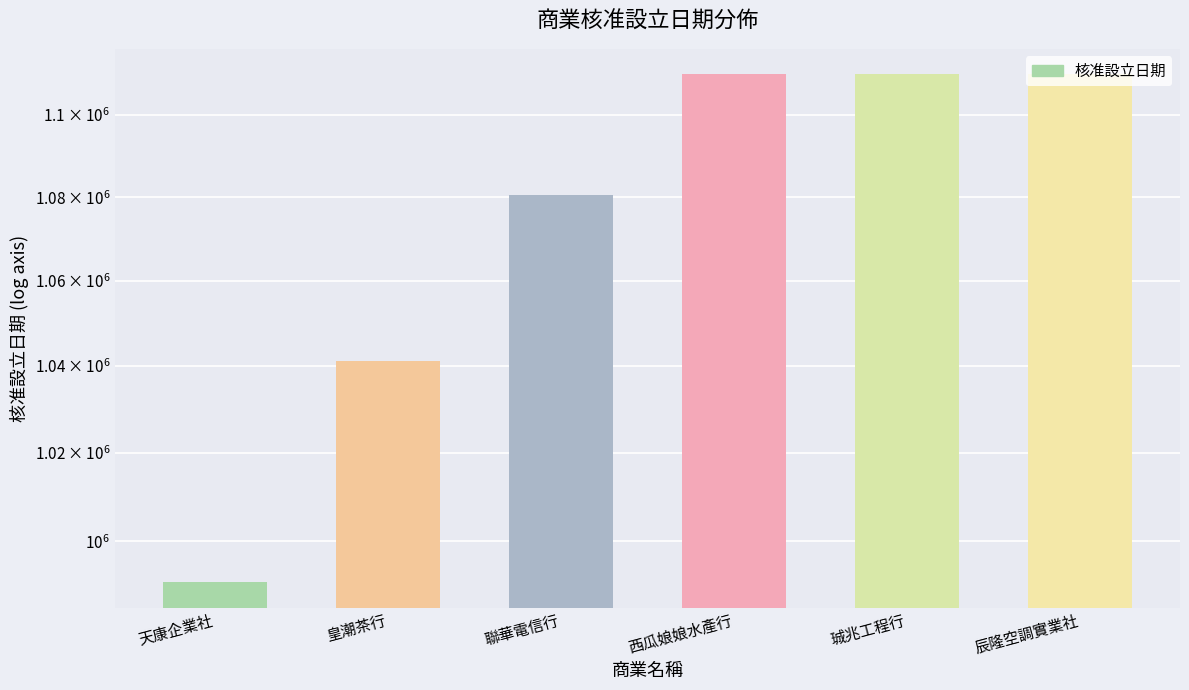

What is the approximate value at 辰隆空調實業社, to the nearest 10?

1110100